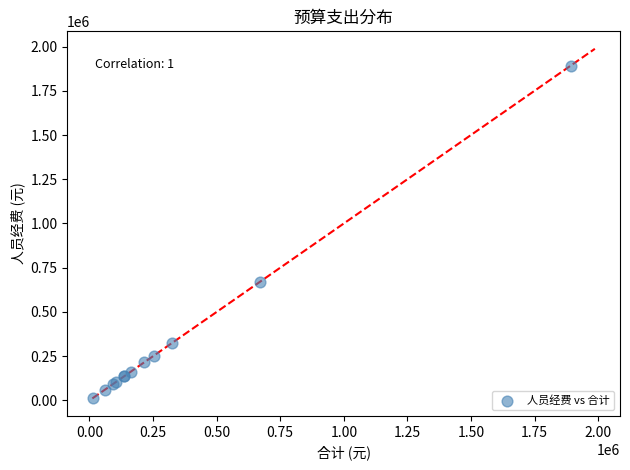

What Y value in the scatter plot is closest to 952503?

669180.0